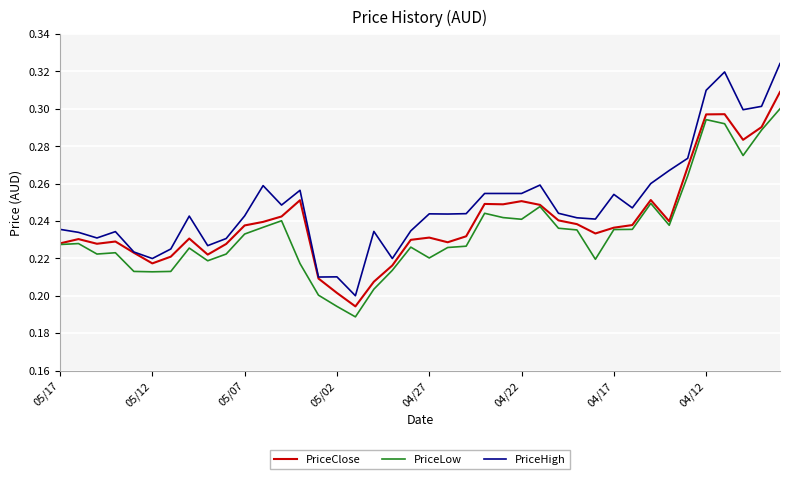

In PriceClose, how many points are higher than both neighbors (excluding endpoints)?

9